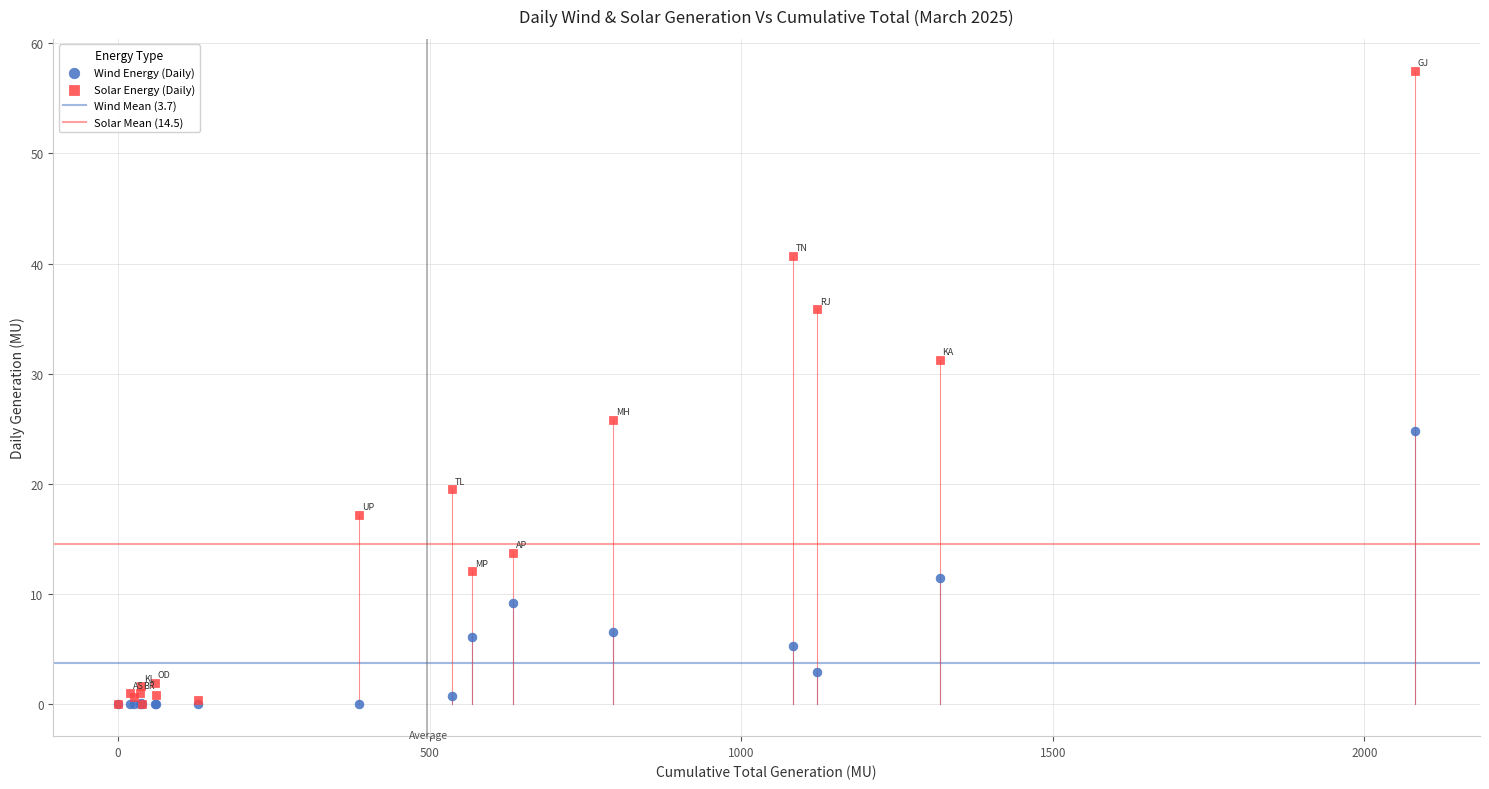

Across all series, what Y value is closest to 28?

25.8